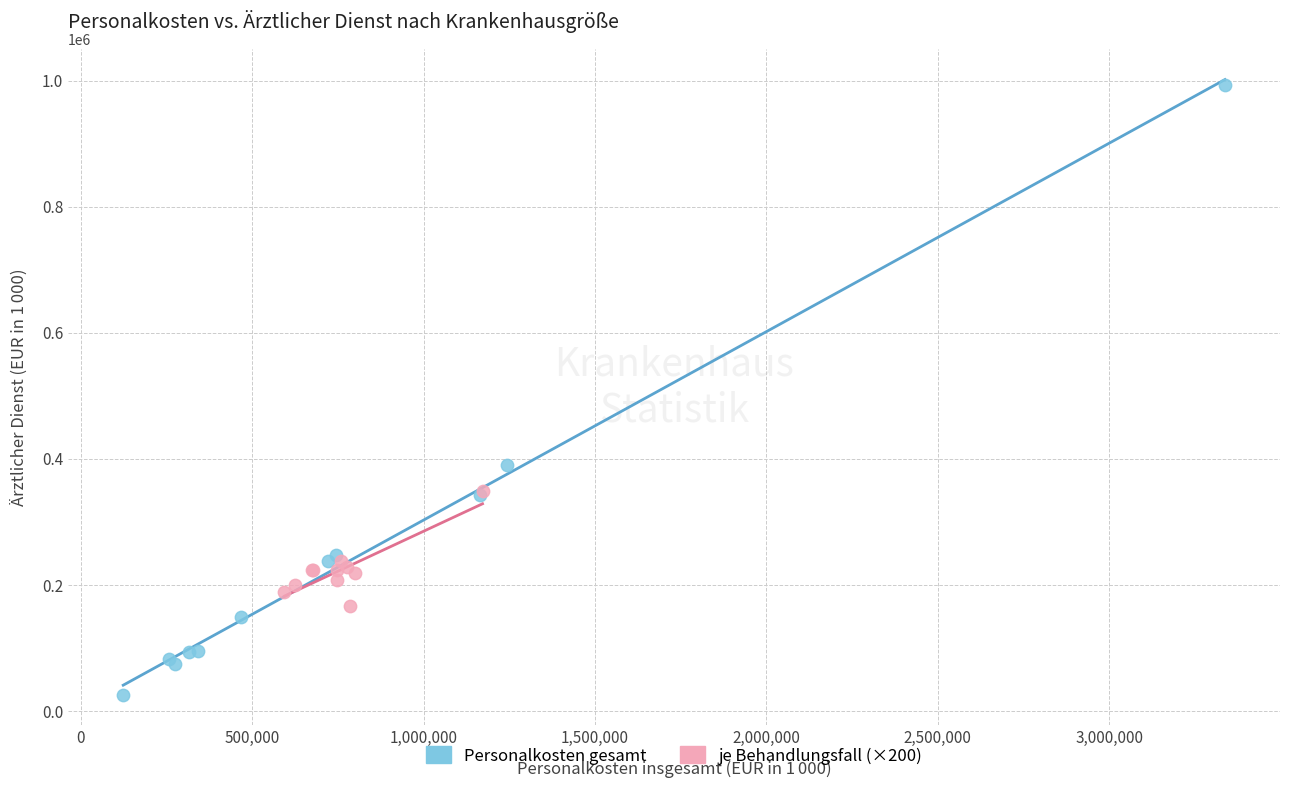

Which series has the widest spread of Y values?

Personalkosten gesamt